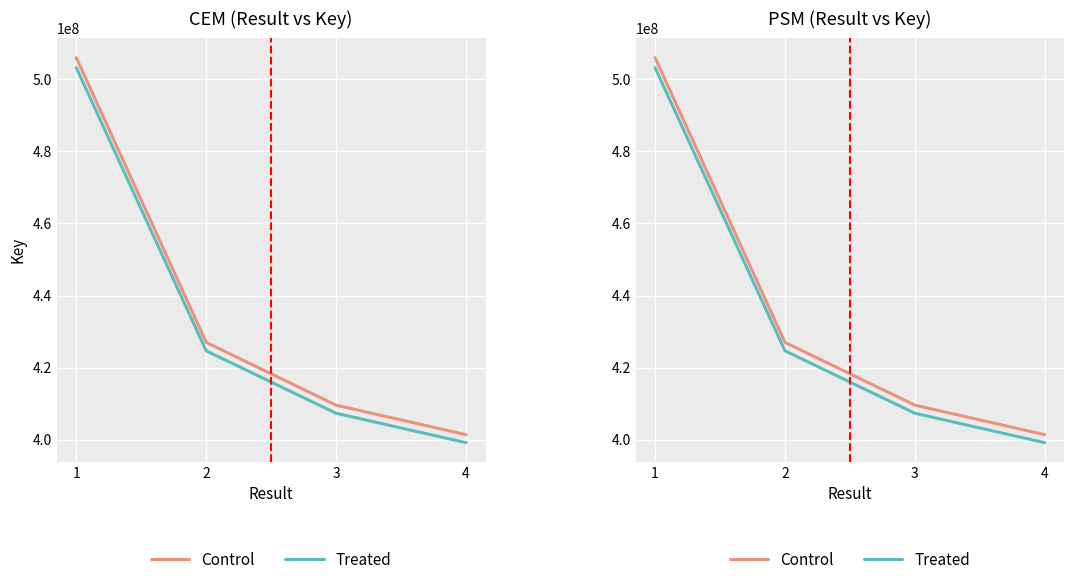

Reading right to left, what are all the values shown in this chart?

Control: 401396153.0	409595560.0	427012546.0	506003870.0
Treated: 399191484.6	407345856.4	424667179.6	503224643.7